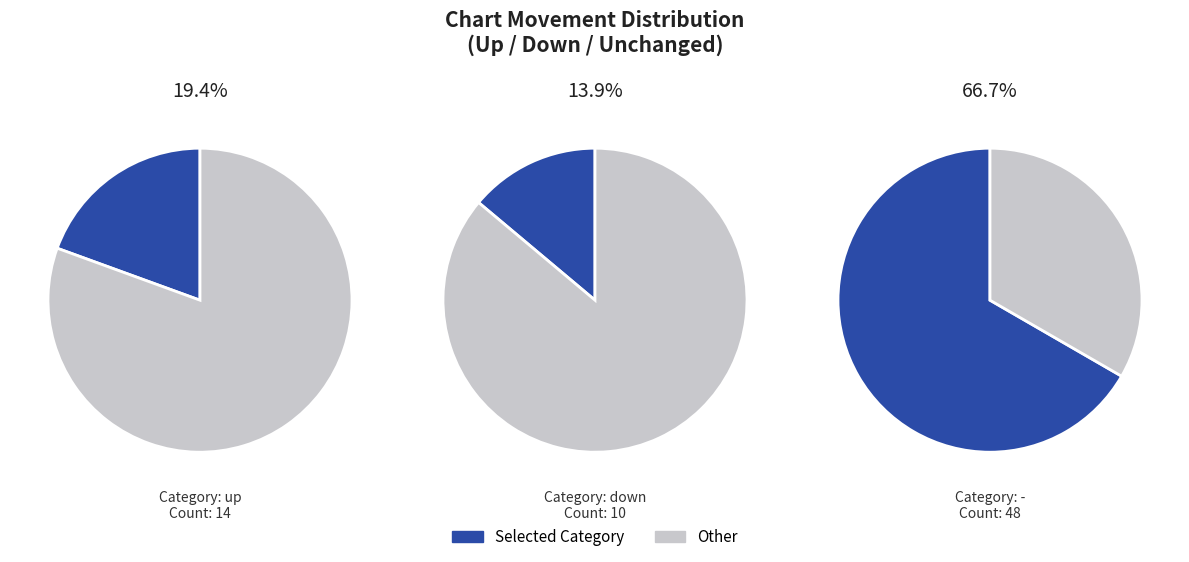

Approximately how many times larger is the value at up compared to -?

0.3